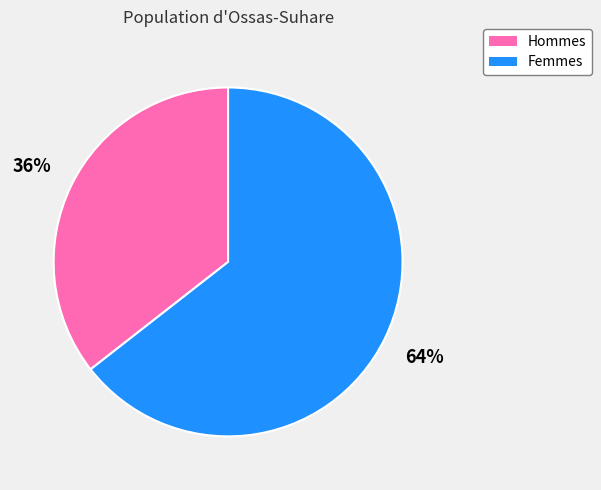

Is there a majority slice in this chart?

Yes